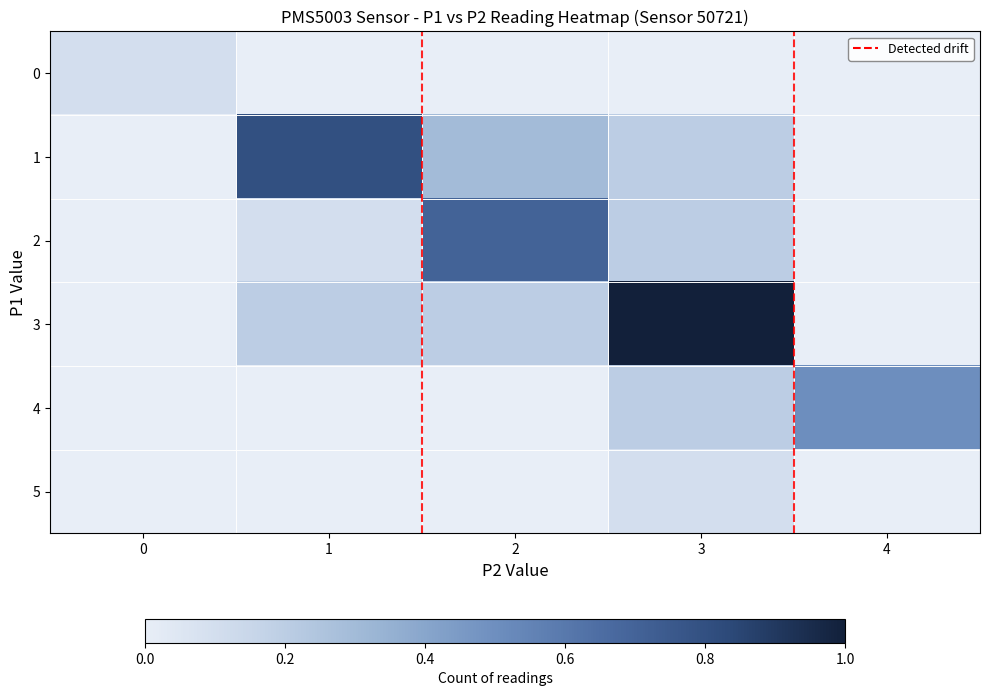

What is the total value across all series at 4?

0.5